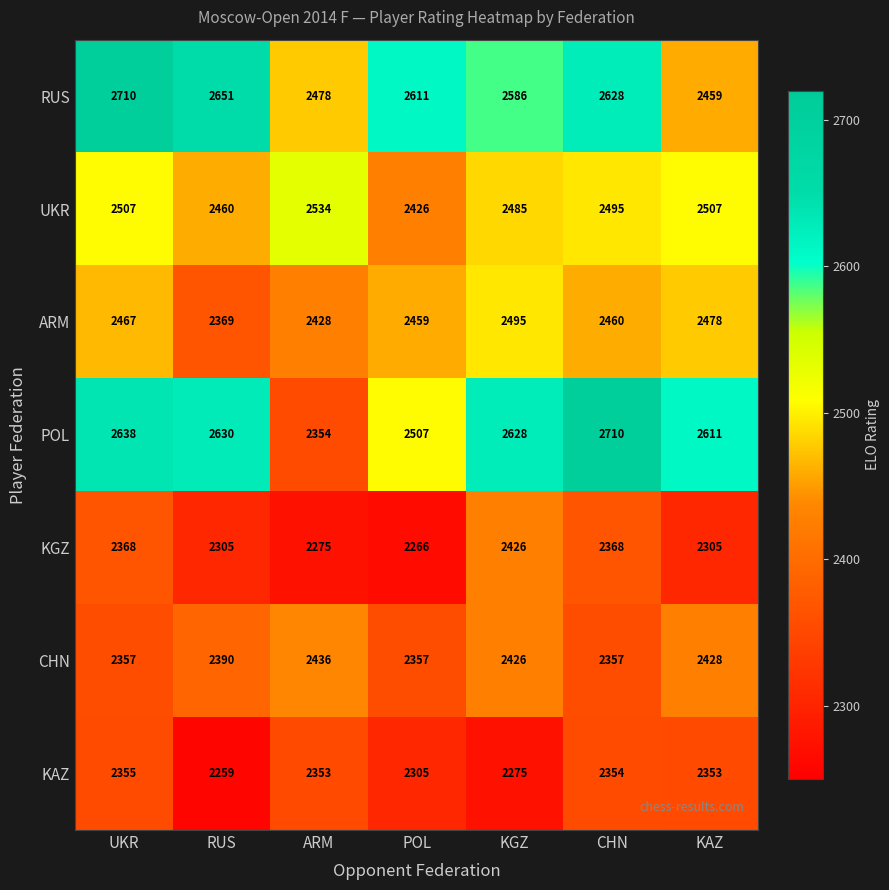

At which category is the sum across all series the highest?

UKR